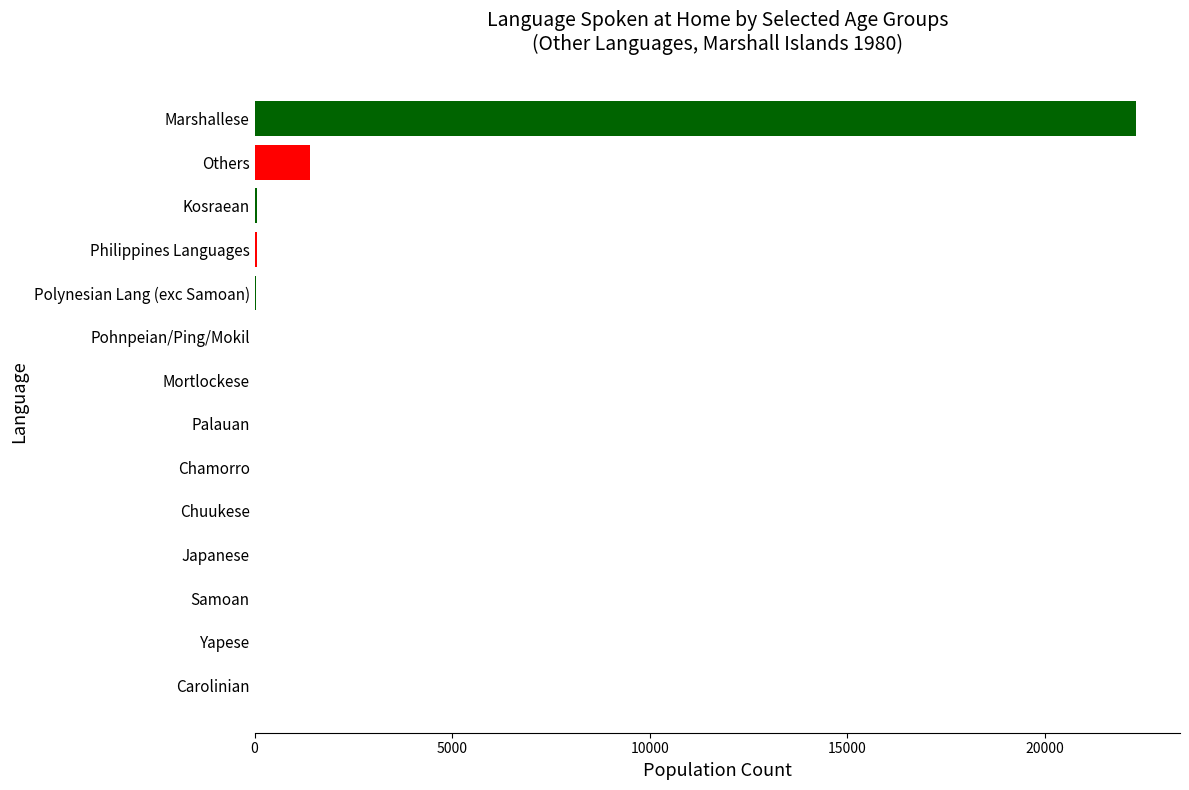

Where is the data nearest to the value 11151?

Others